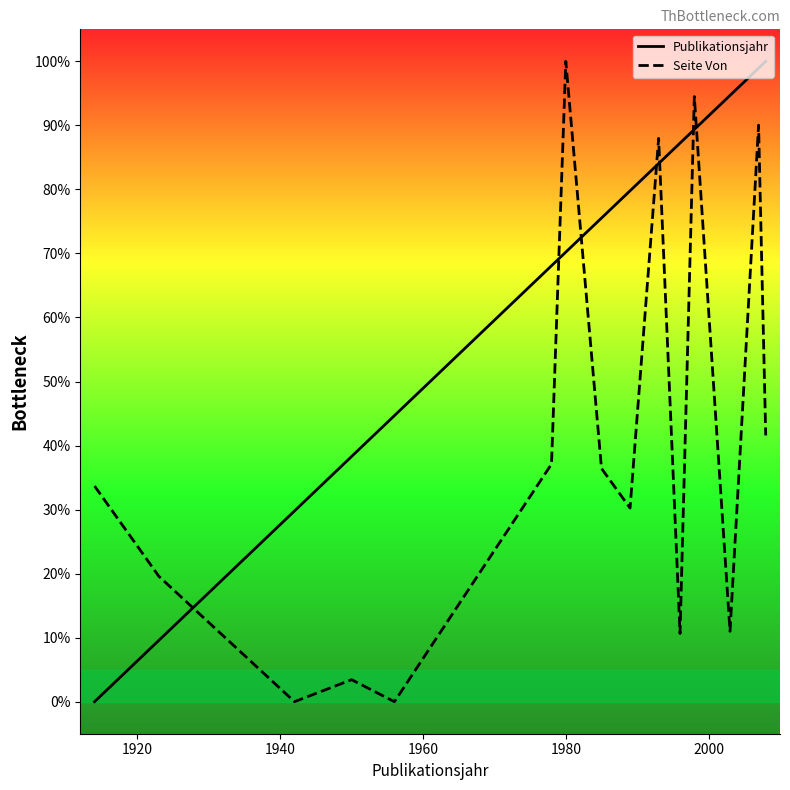

True or false: Seite Von and Publikationsjahr cross at least once.

True